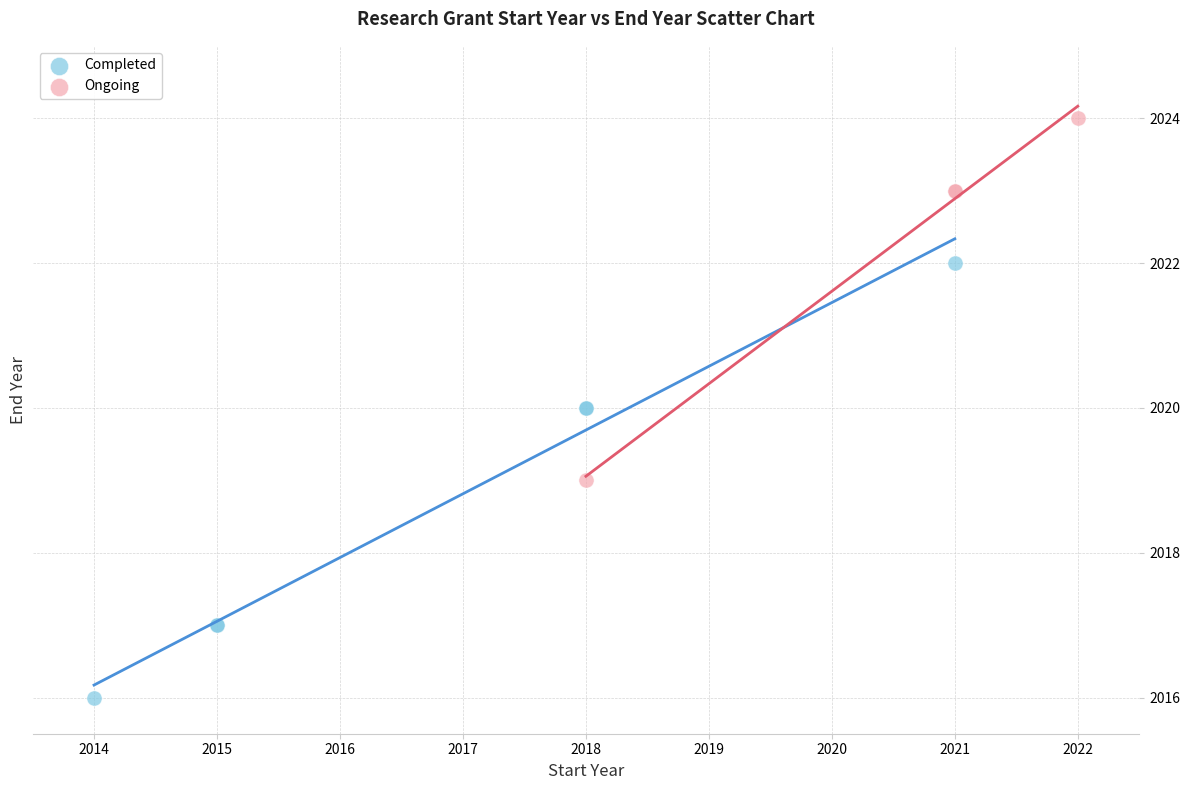

Which series contains the lowest Y value?

Completed